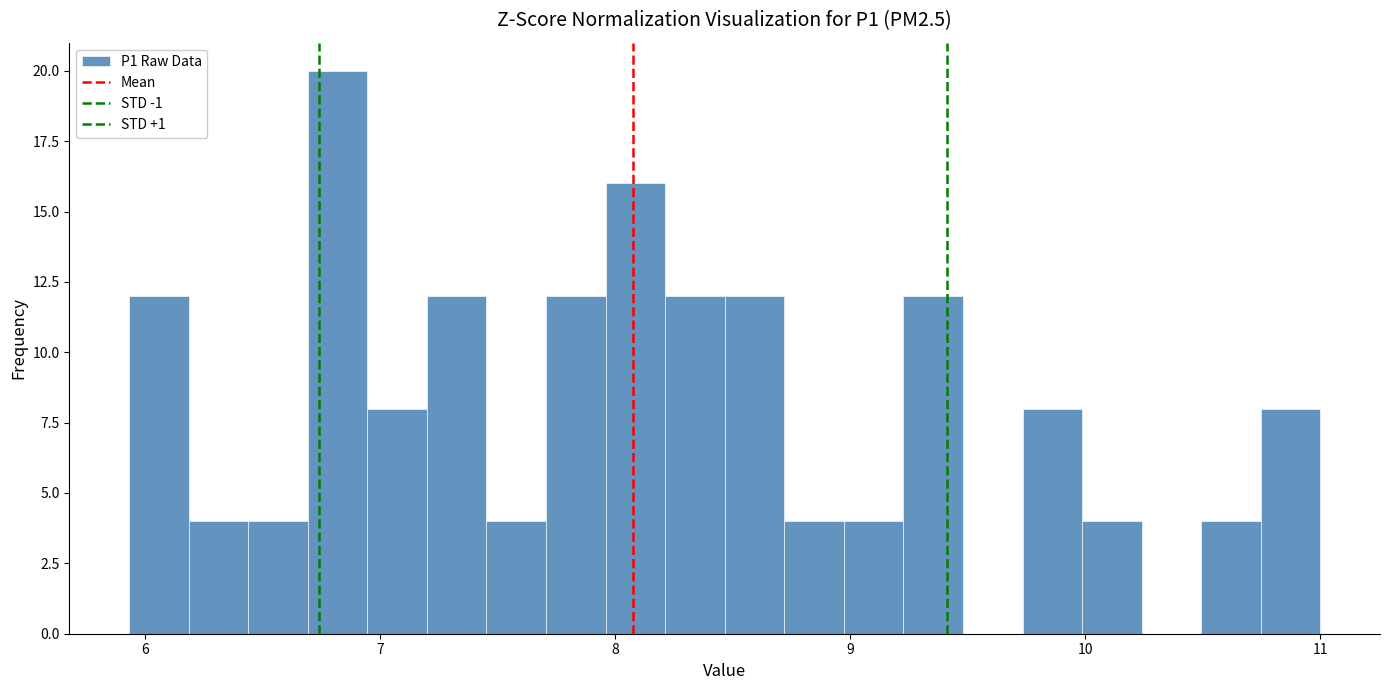

Around what value on the x-axis is the tallest bar? Give the approximate position of its centre, as read against the axis.

6.8